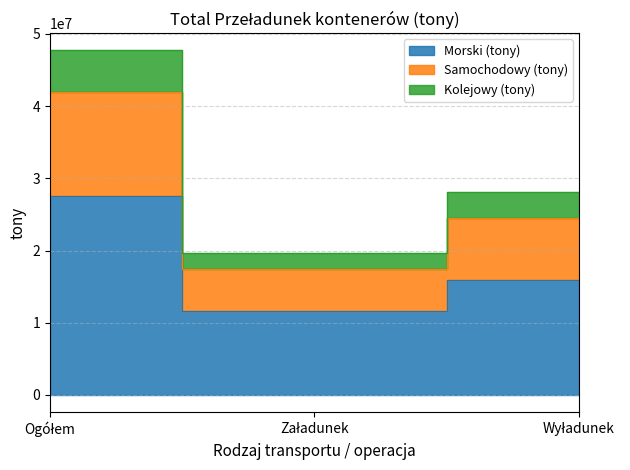

Which category has the highest value across all series?

Ogółem